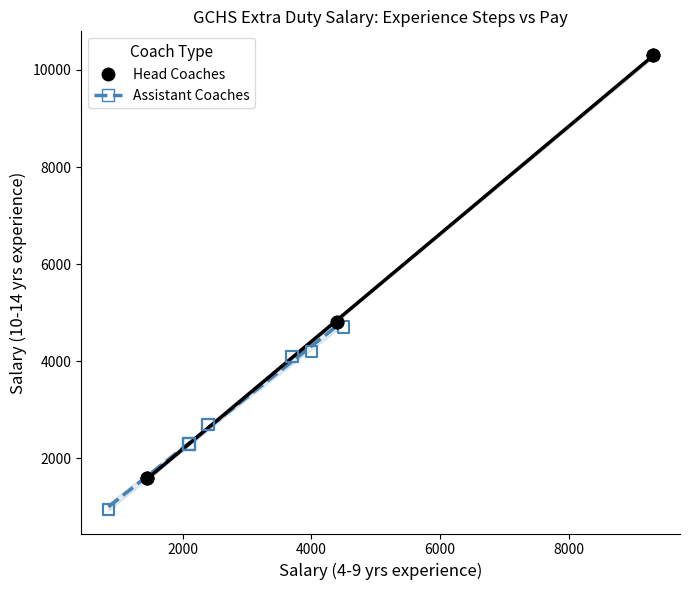

Which series has the widest spread of Y values?

Head Coaches